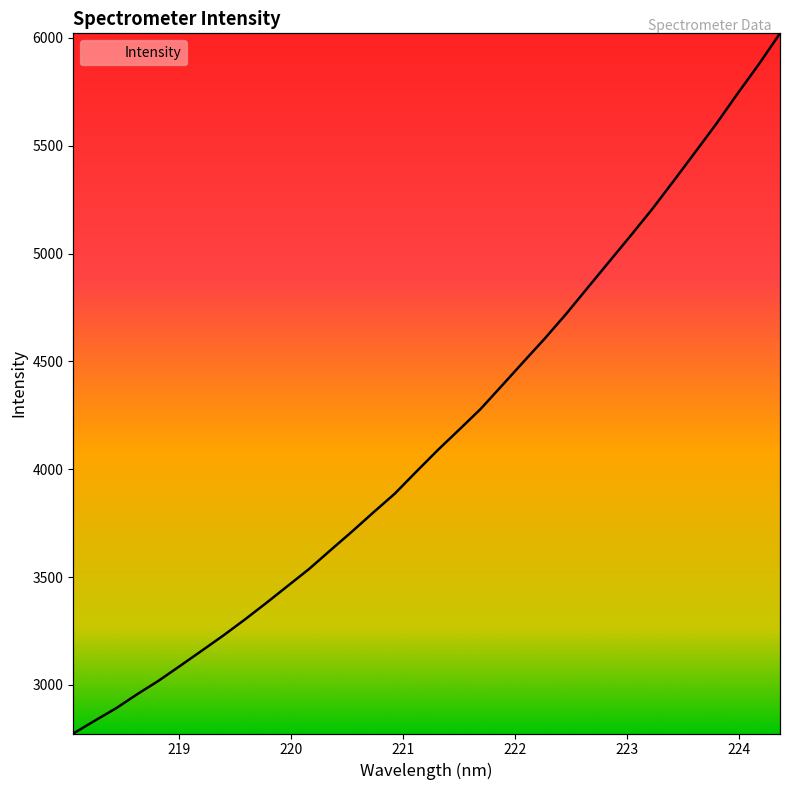

What is the difference between the maximum and minimum values?

3247.3